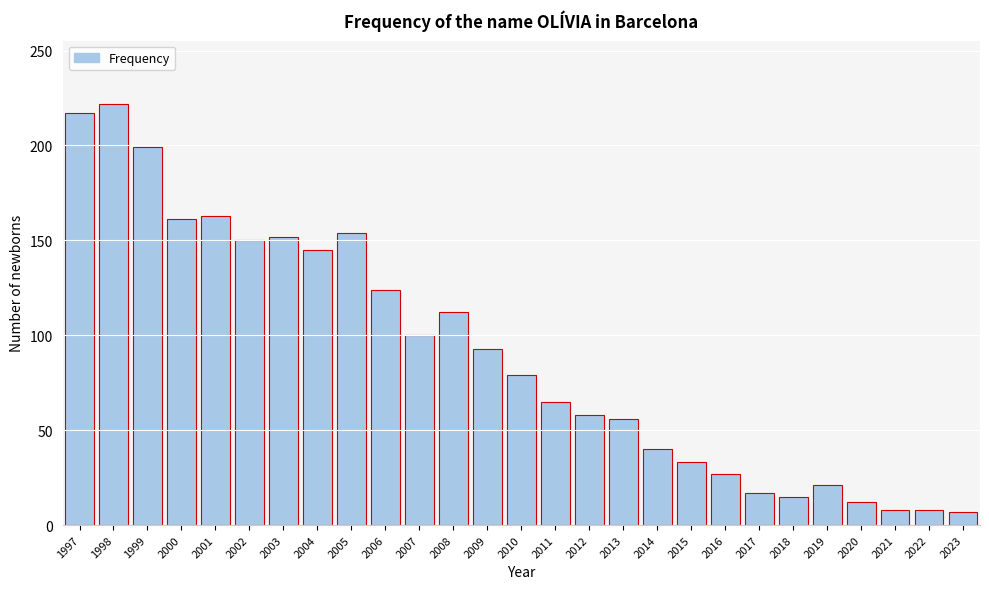

Is it true that the value at 1997 is 217?

True